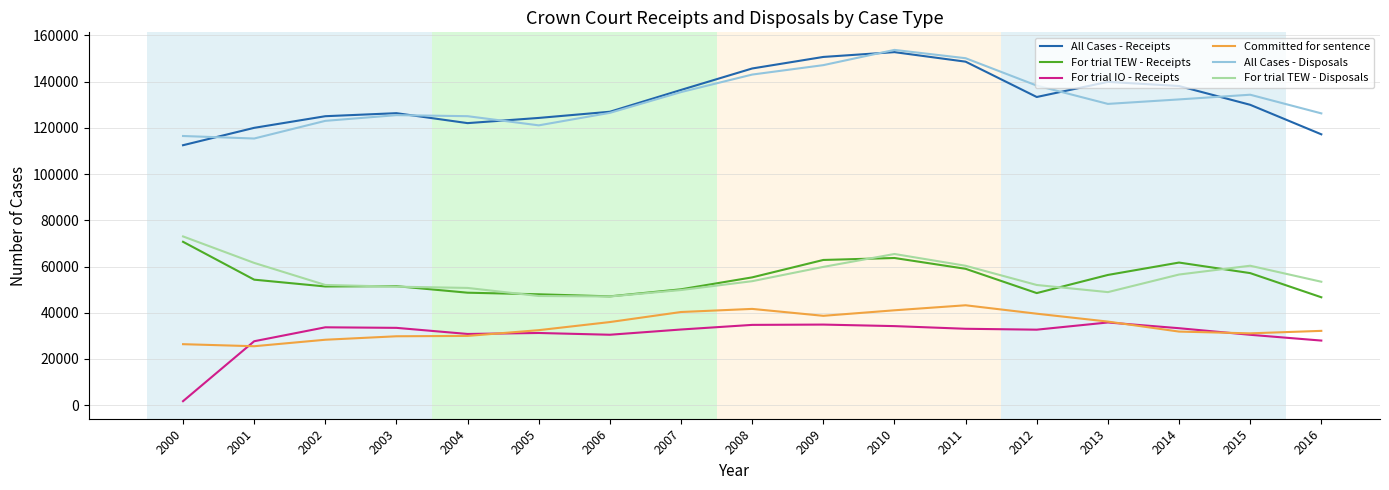

At 2014, list the series in order from largest to smallest.

All Cases - Receipts, All Cases - Disposals, For trial TEW - Receipts, For trial TEW - Disposals, For trial IO - Receipts, Committed for sentence